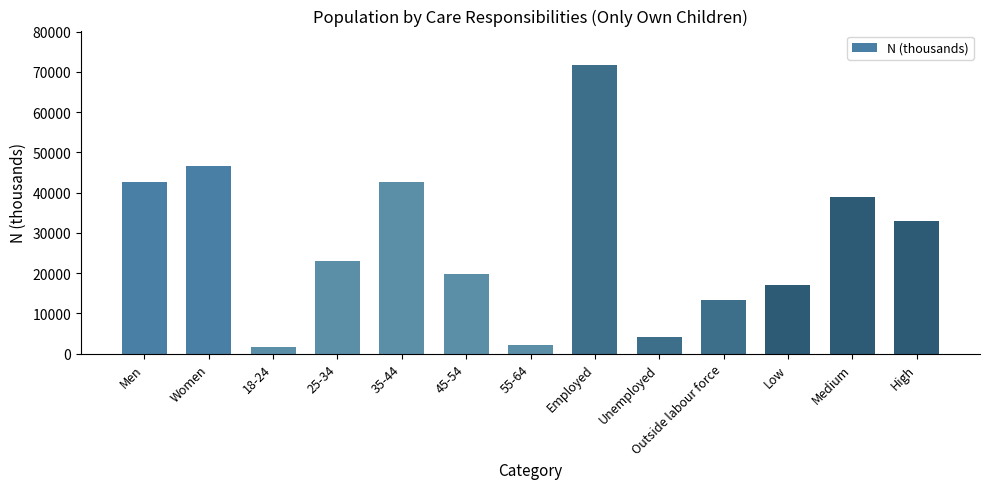

Count the number of values greater than 23048.

7